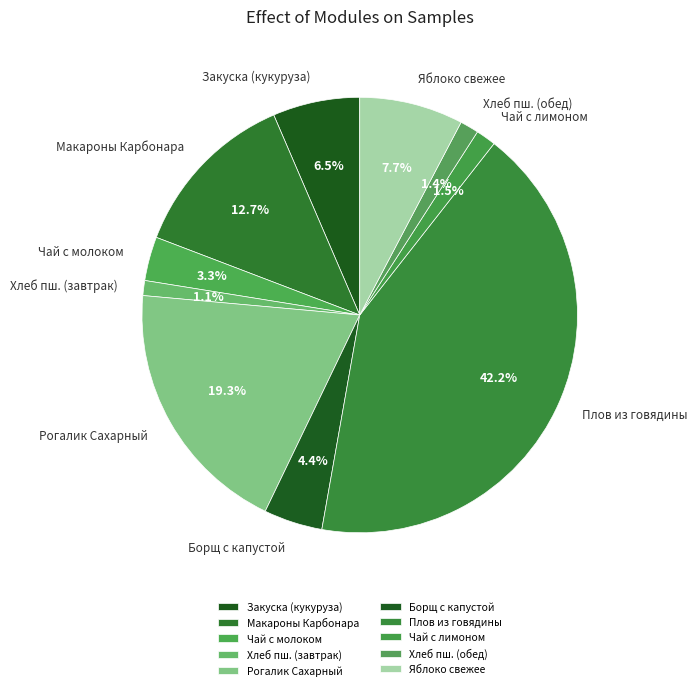

Count the number of slices in the pie.

10